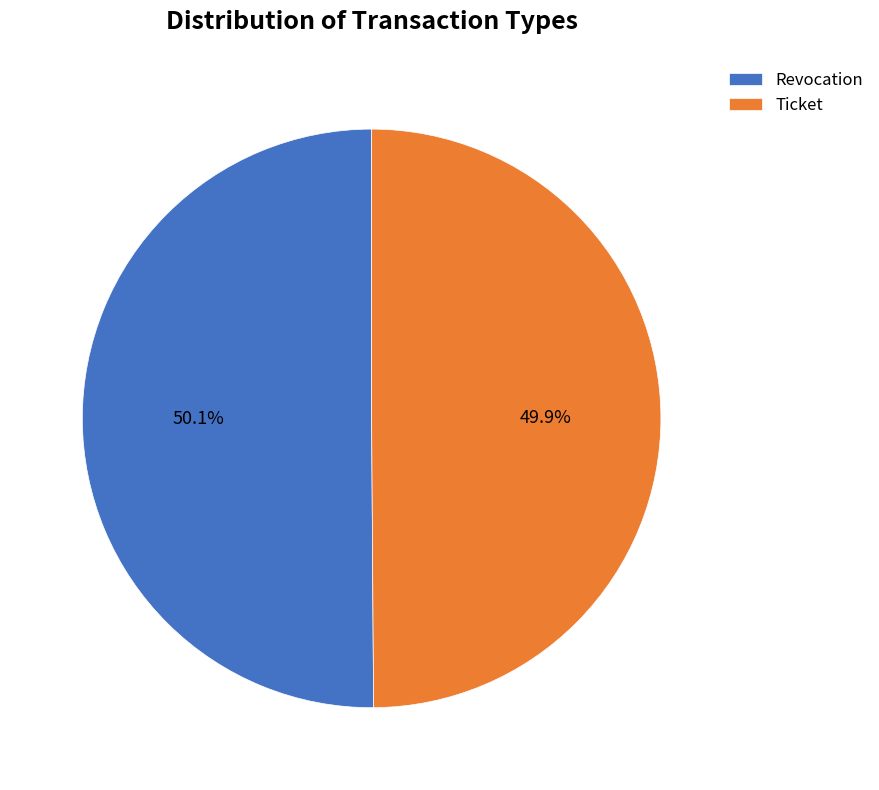

To the nearest percent, what is the combined percentage of Revocation and Ticket?

100%